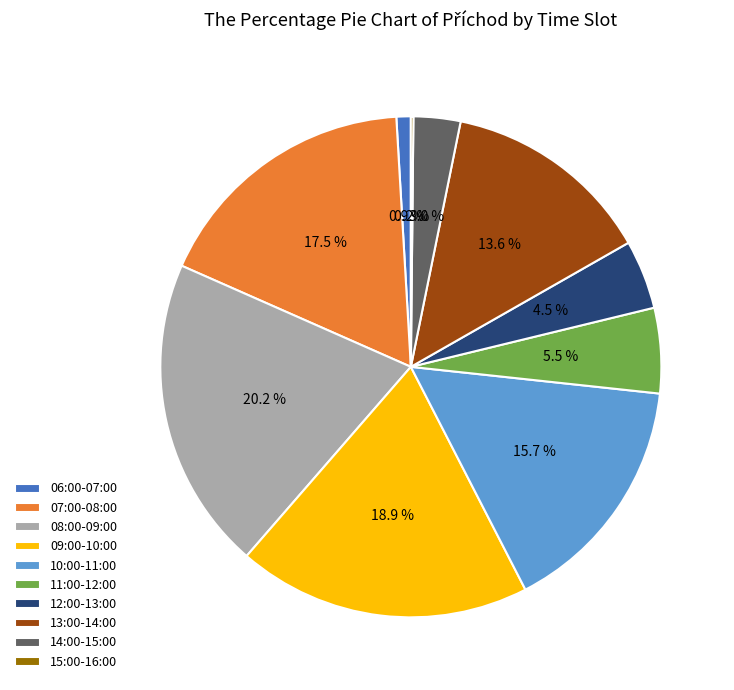

Which slice is the largest?

08:00-09:00